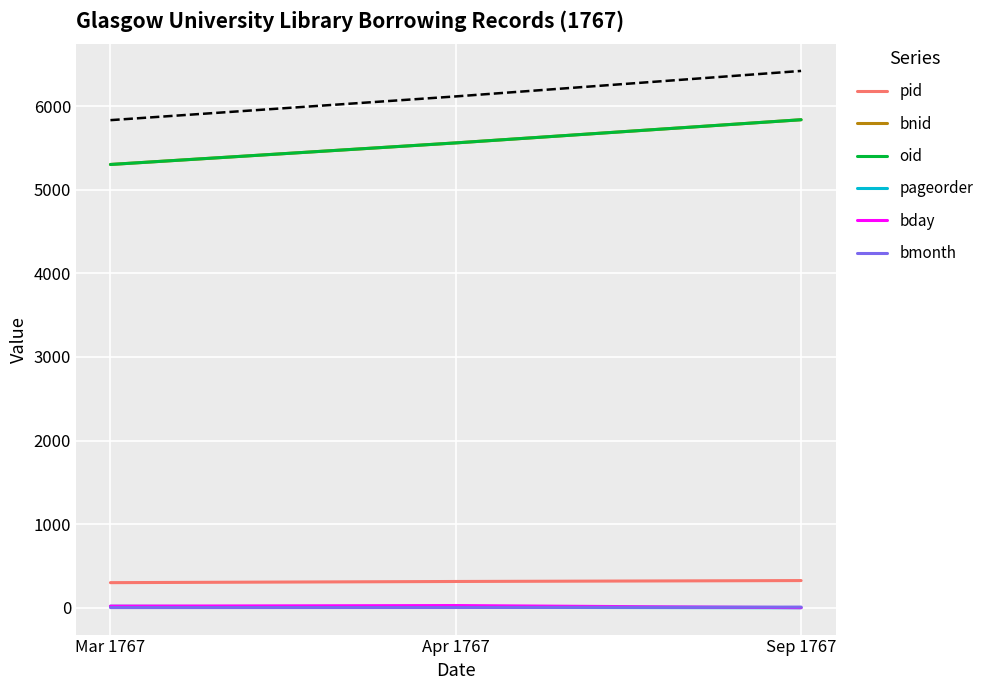

What is the label of the 3rd point from the right?

Mar 1767